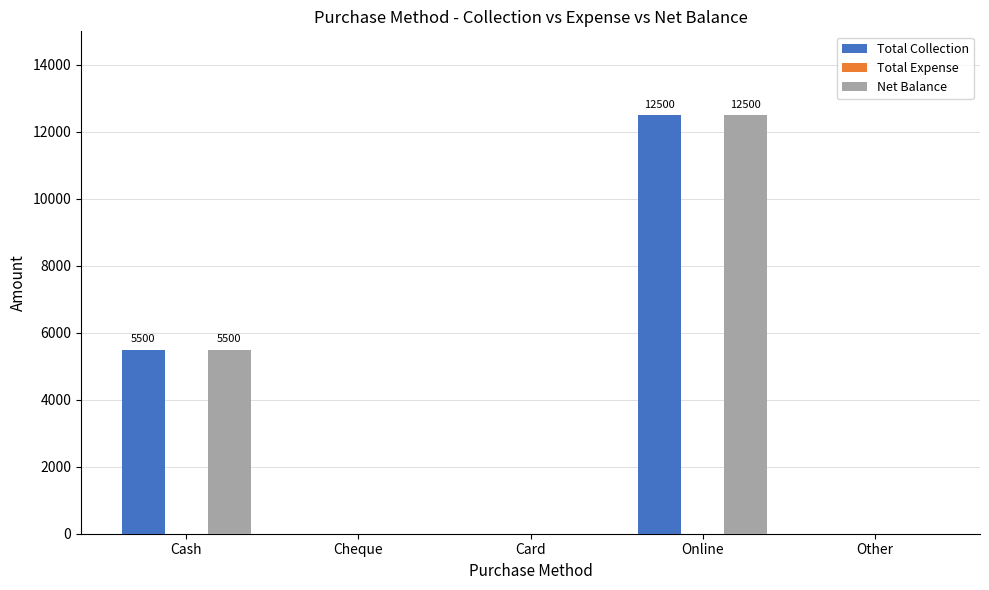

What is the sum of all Net Balance values?

18000